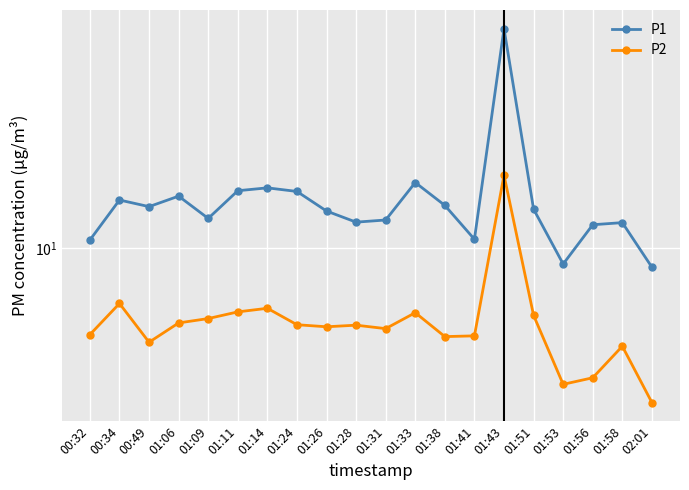

At which label does P2 first exceed 5?

00:34